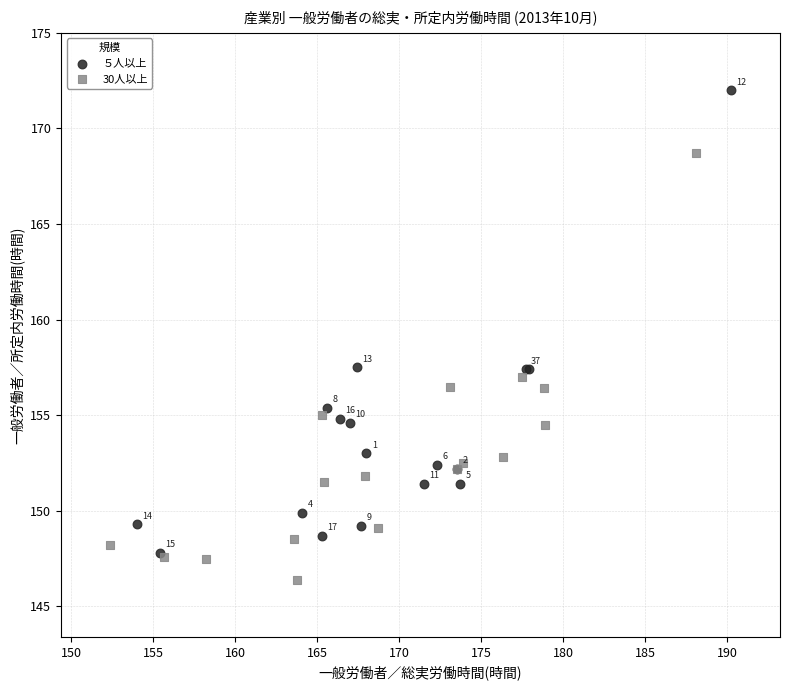

Which series reaches the maximum Y coordinate?

５人以上